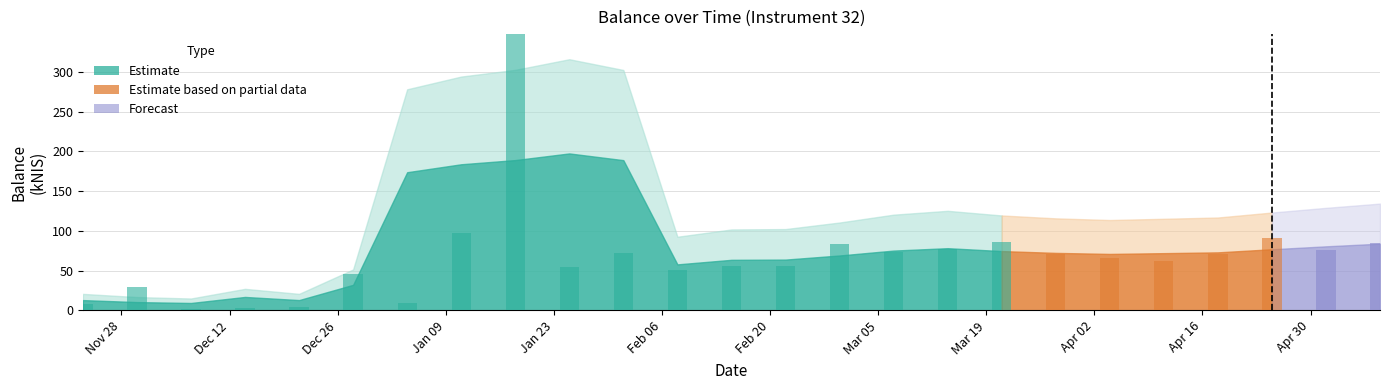

What is the smallest value displayed?

1.8